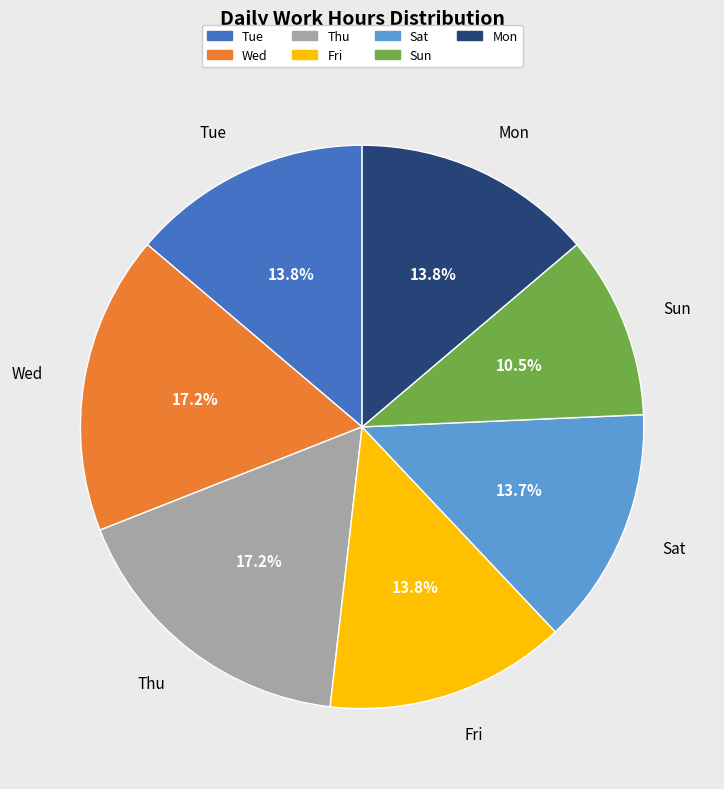

What is the smallest slice in the pie chart?

Sun